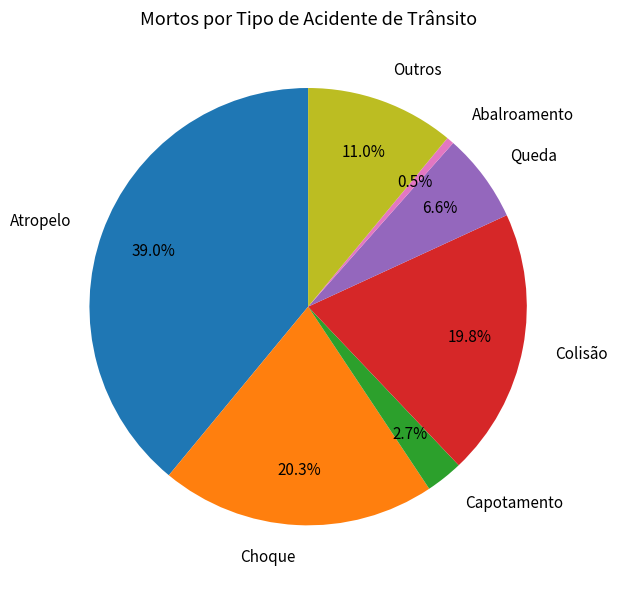

Count the number of slices in the pie.

7